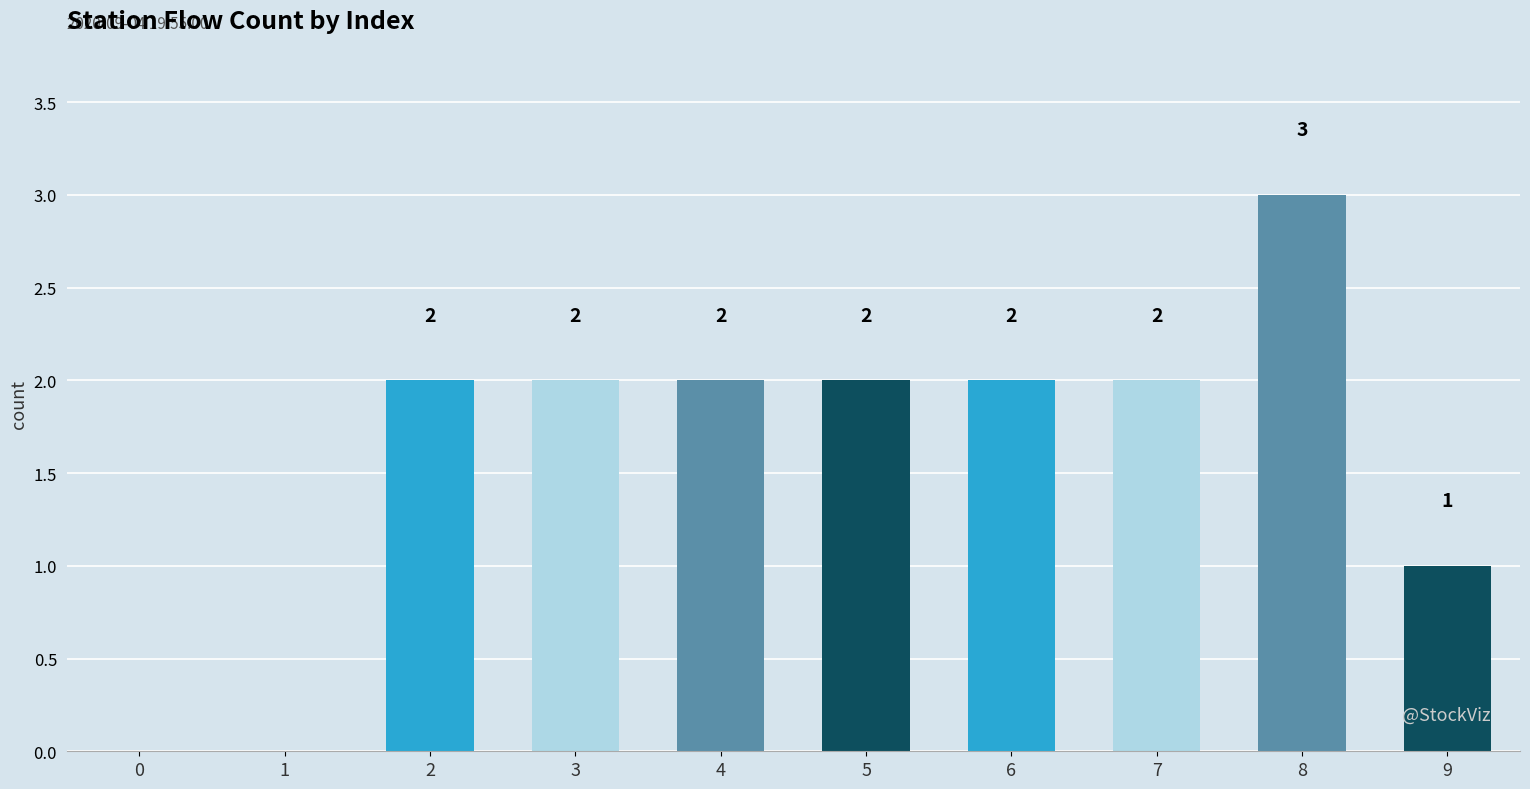

What is the sum of all values?

16